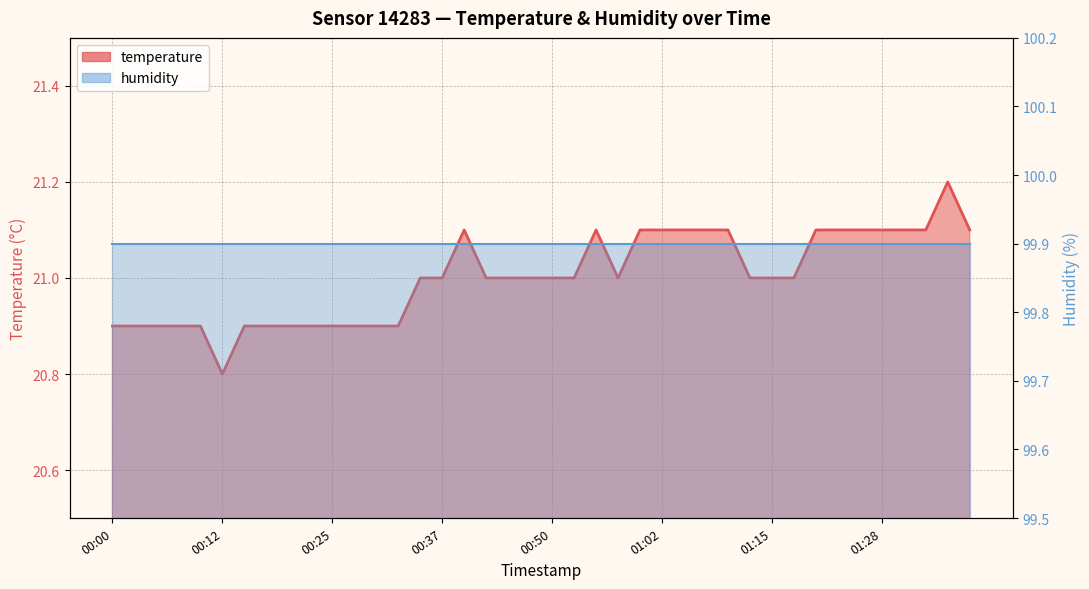

What is the greatest value displayed?

21.2